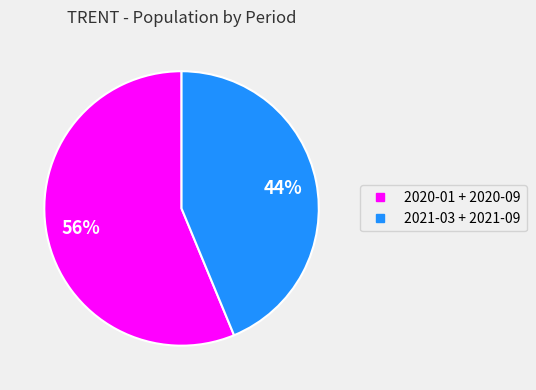

Is there any slice that represents more than half of the pie?

Yes